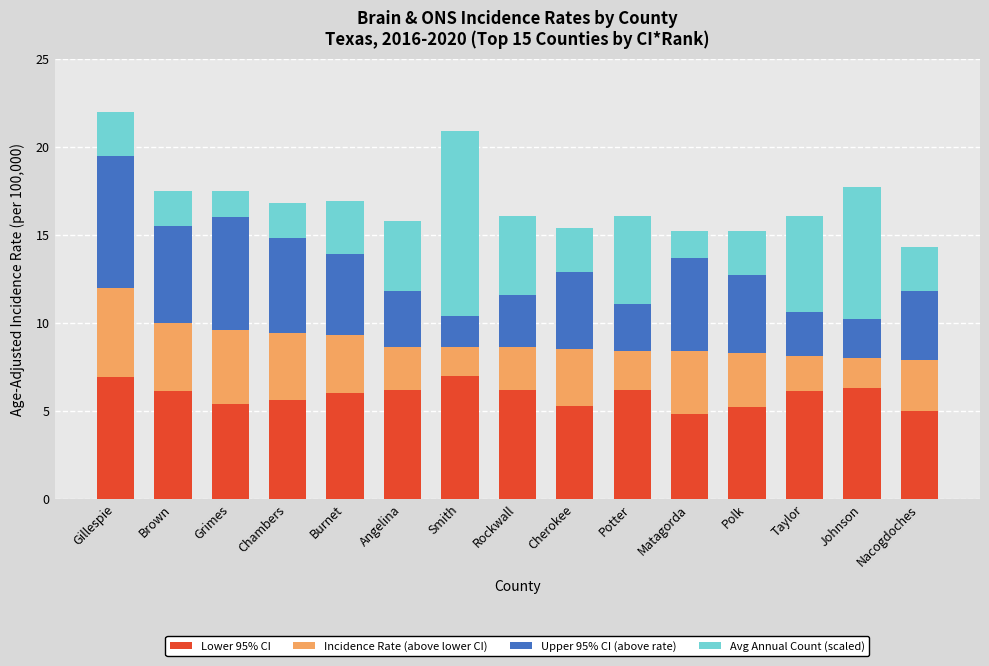

Is it true that Lower 95% CI equals 3.5 at Rockwall?

False